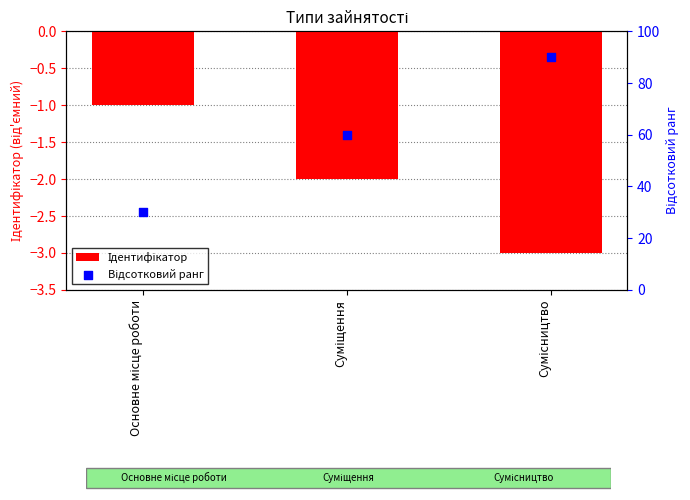

What are all the series names shown in the legend?

Ідентифікатор, Відсотковий ранг